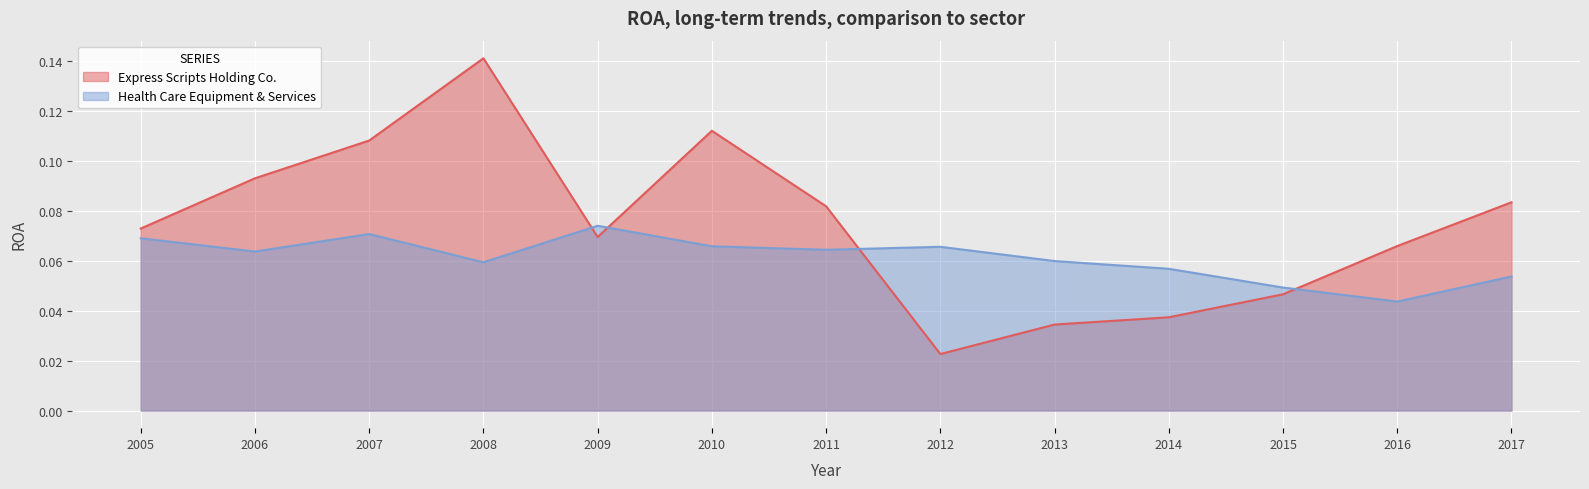

How many Health Care Equipment & Services values are between 0 and 1?

13